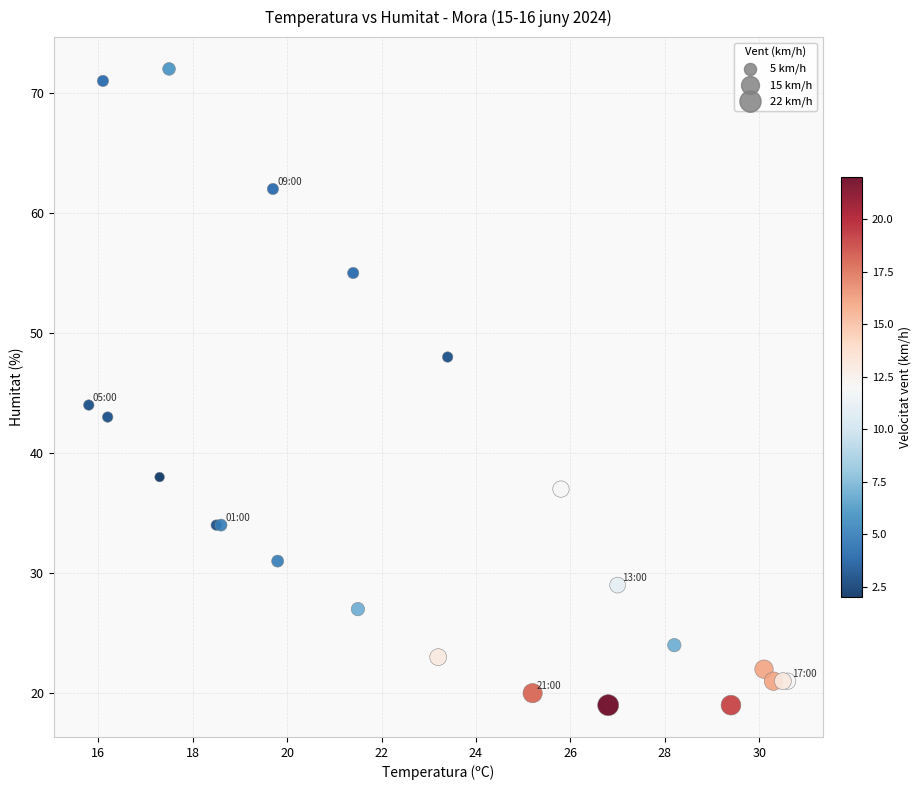

What Y value in the scatter plot is closest to 45?

44